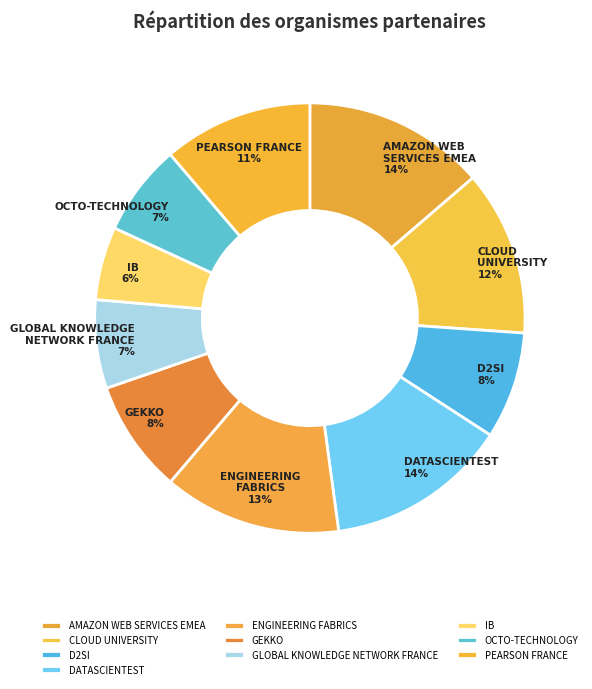

To the nearest percent, what portion does OCTO-TECHNOLOGY represent?

7%